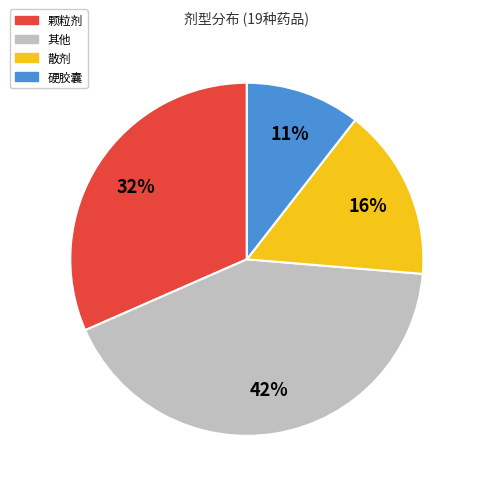

What is the smallest slice in the pie chart?

硬胶囊